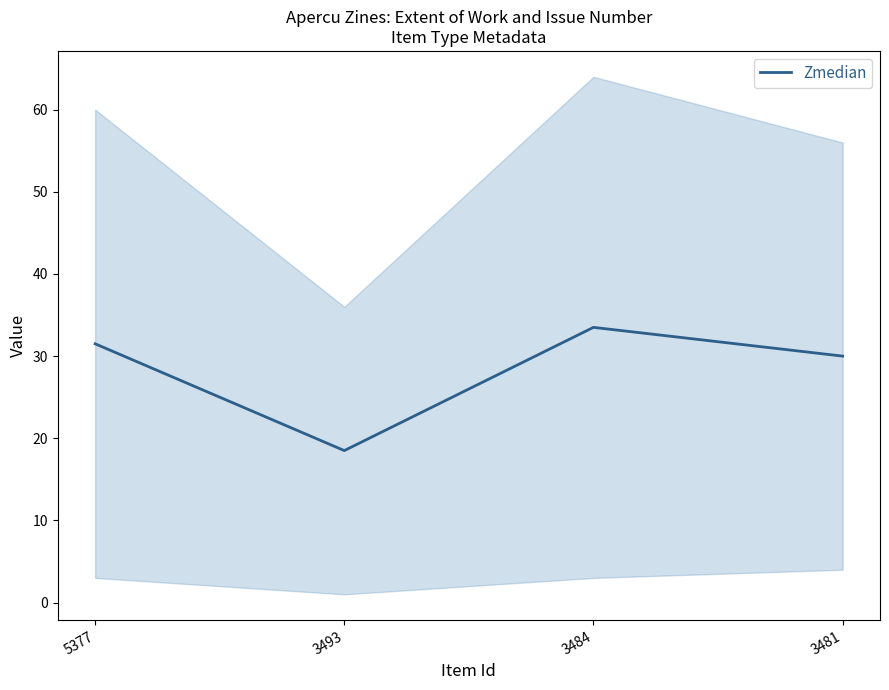

At which category does the chart reach its minimum across all series?

3493